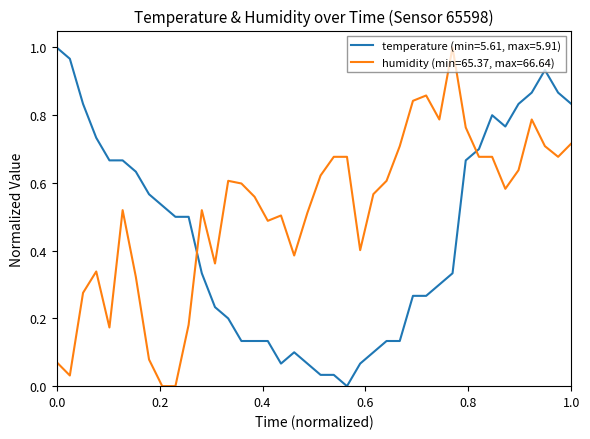

Rank the series by their average value, from lowest to highest.

temperature (min=5.61, max=5.91), humidity (min=65.37, max=66.64)